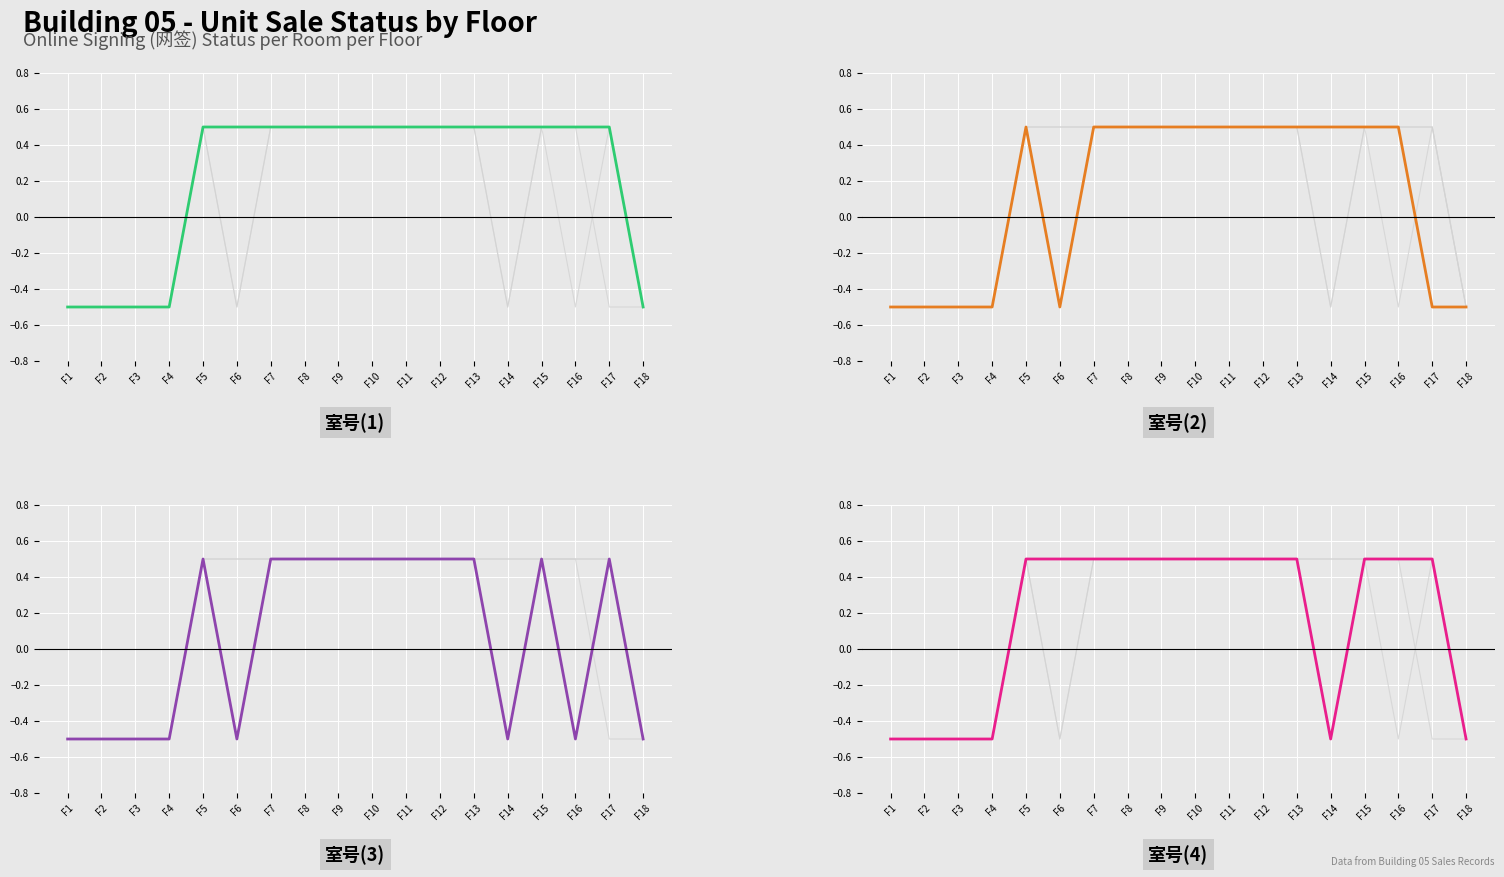

True or false: 室号(1) has more than 2 points higher than both neighbors.

False